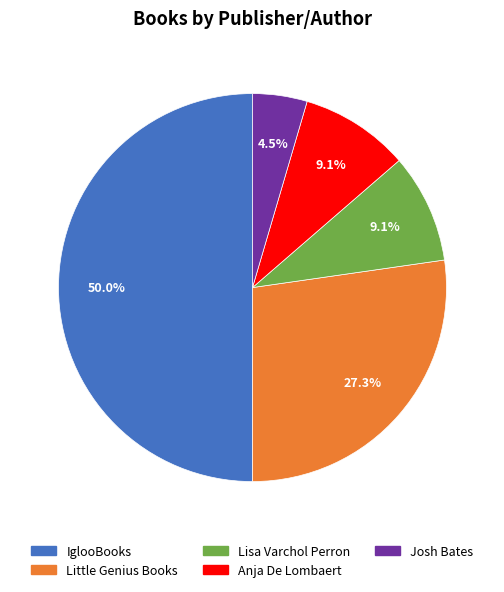

To the nearest percent, what portion does Anja De Lombaert represent?

9%